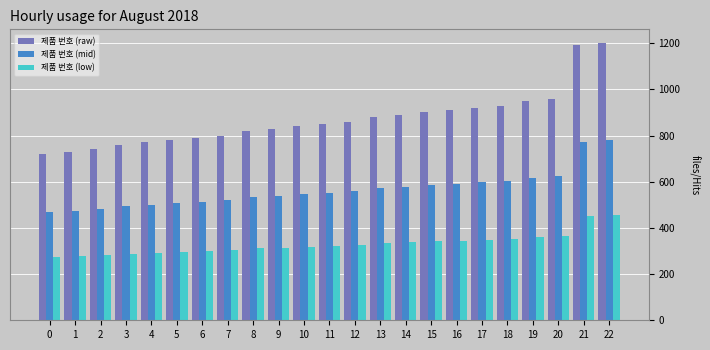

List the series in order of their overall mean, highest first.

제품 번호 (raw), 제품 번호 (mid), 제품 번호 (low)